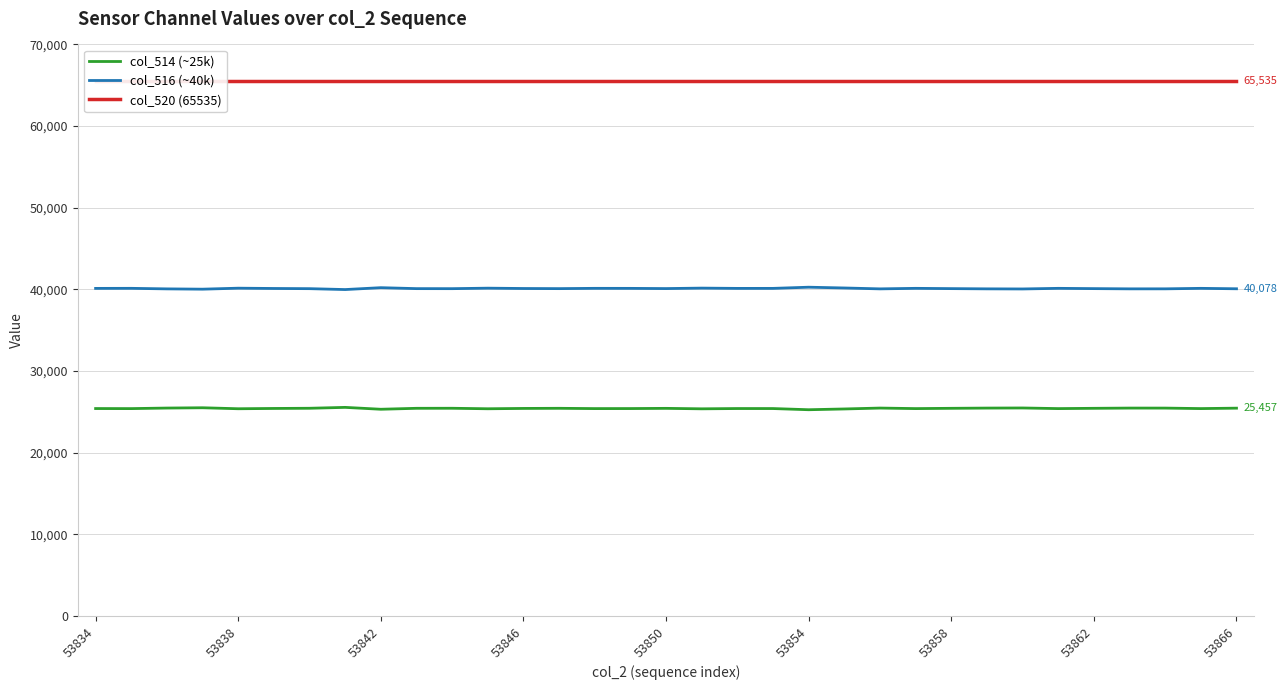

What is the approximate value of col_514 (~25k) at 53838?

25385